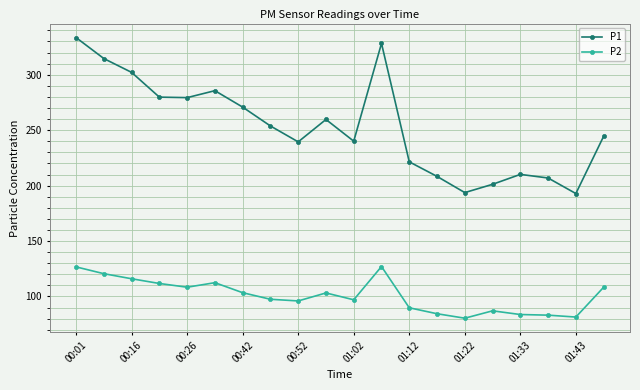

What is the lowest value of the P1 series?

192.8